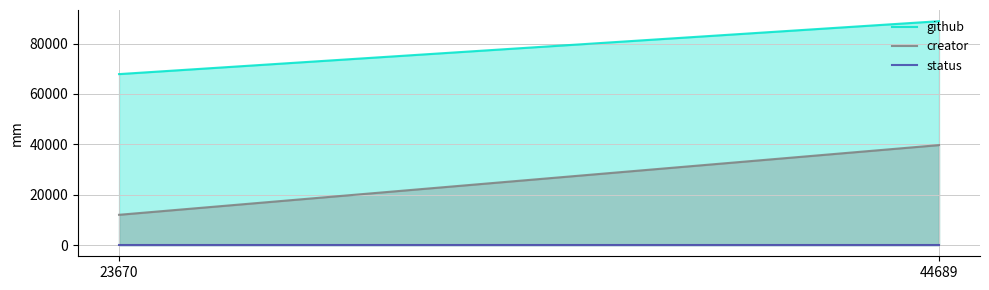

List the labels in order of status value, smallest first.

44689, 23670